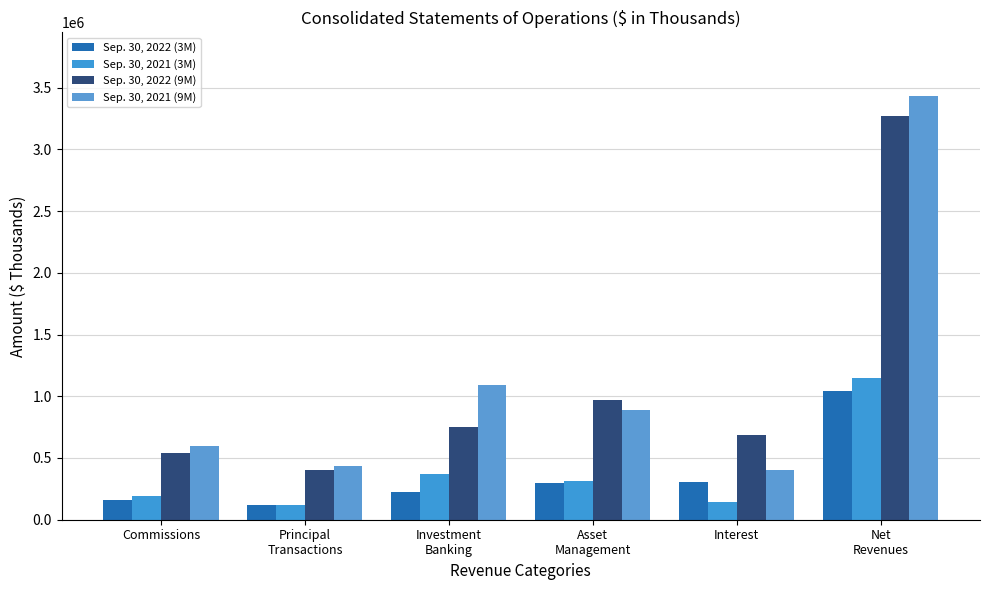

At how many categories does at least one series exceed 1368274?

1